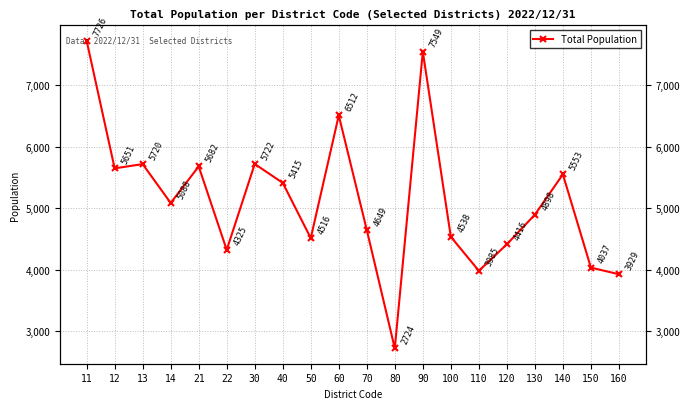

How many lines are shown in the chart?

1